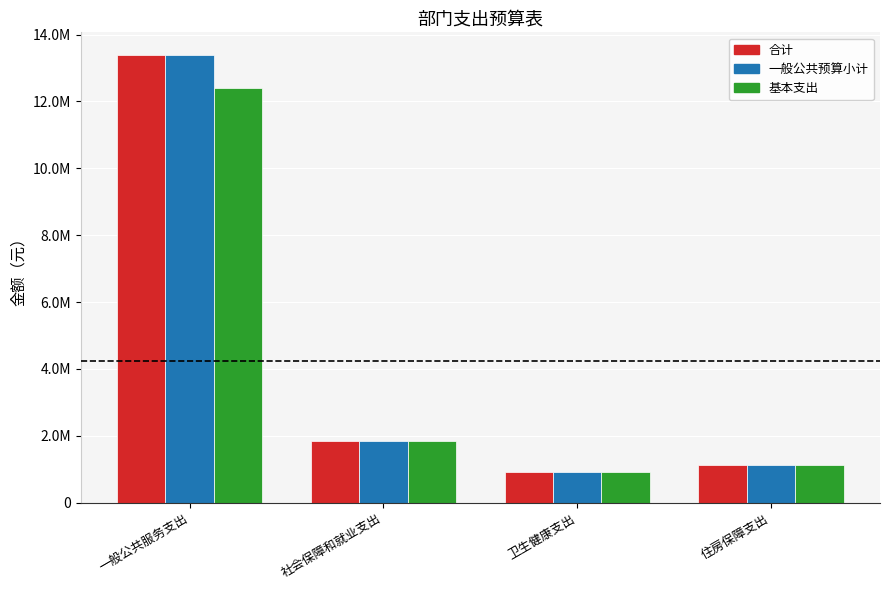

Does the chart contain any negative values?

No